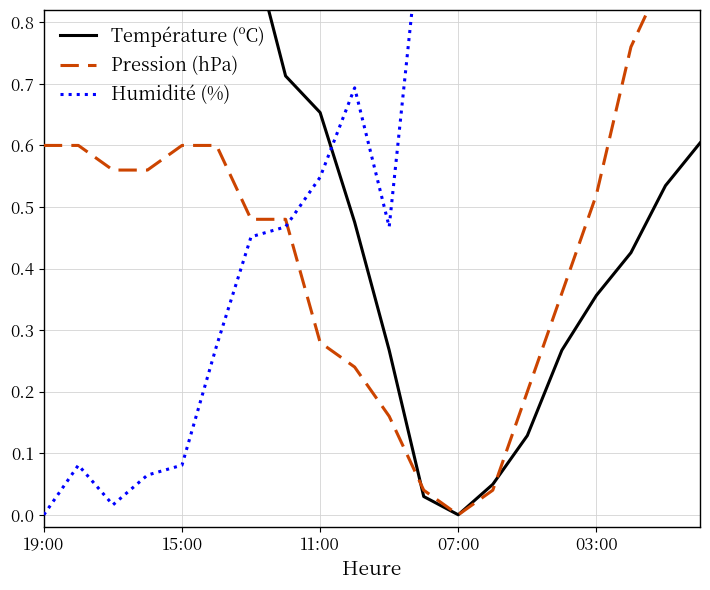

List the series in order of their overall mean, lowest first.

Pression (hPa), Température (ºC), Humidité (%)